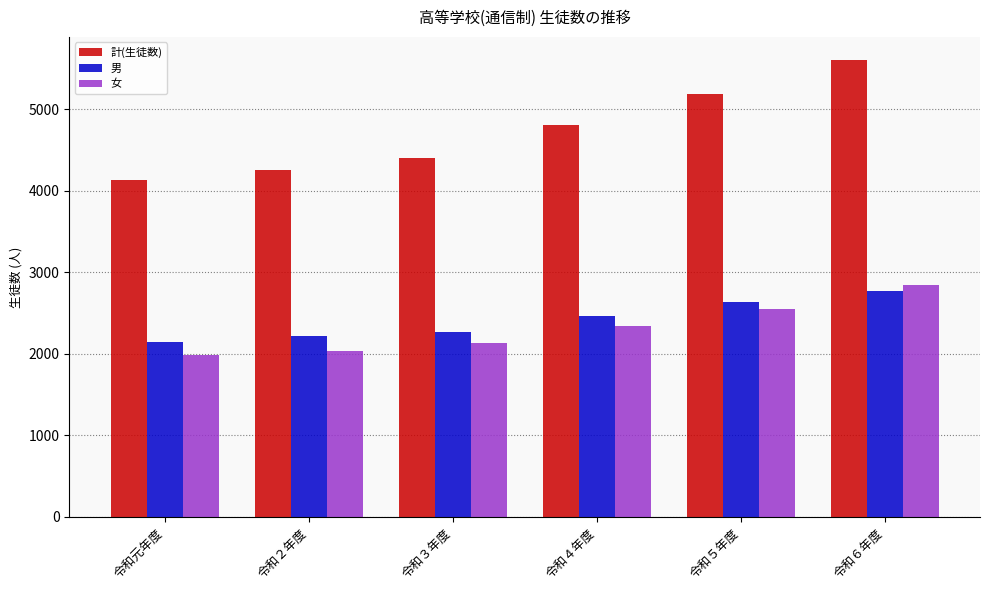

Reading left to right, extract all data points from this chart.

計(生徒数): 令和元年度=4139	令和２年度=4253	令和３年度=4404	令和４年度=4810	令和５年度=5190	令和６年度=5610
男: 令和元年度=2150	令和２年度=2215	令和３年度=2267	令和４年度=2467	令和５年度=2634	令和６年度=2768
女: 令和元年度=1989	令和２年度=2038	令和３年度=2137	令和４年度=2343	令和５年度=2556	令和６年度=2842